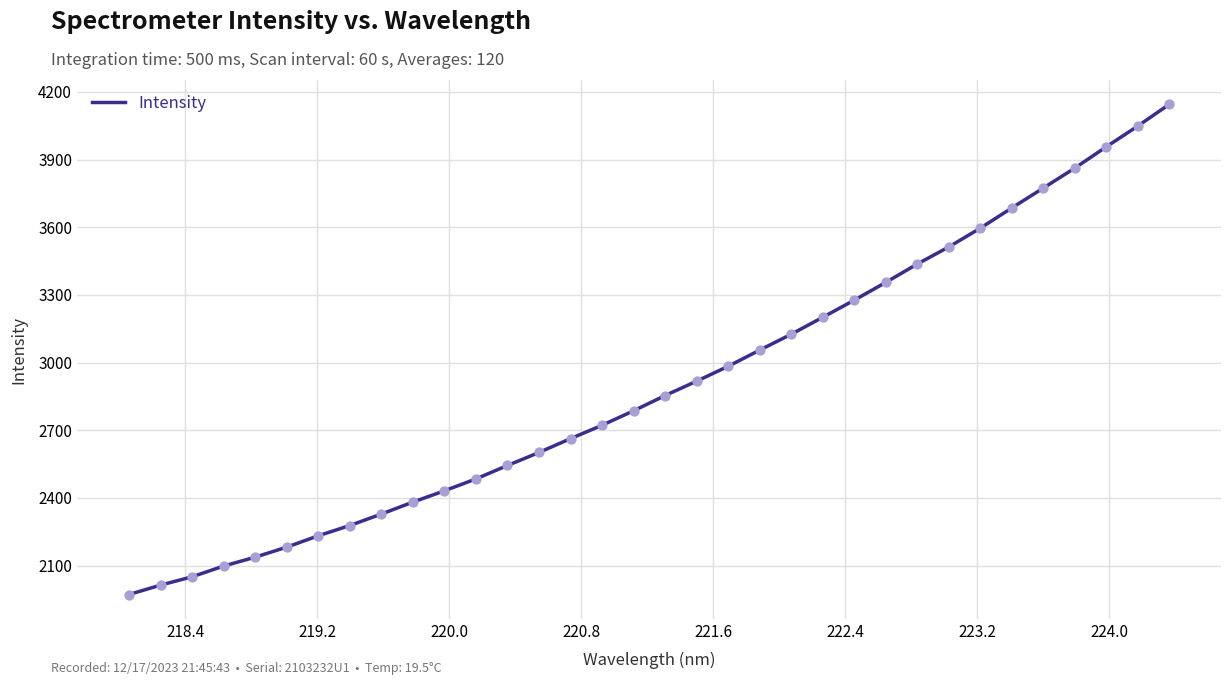

What is the maximum value shown in the chart?

4143.9